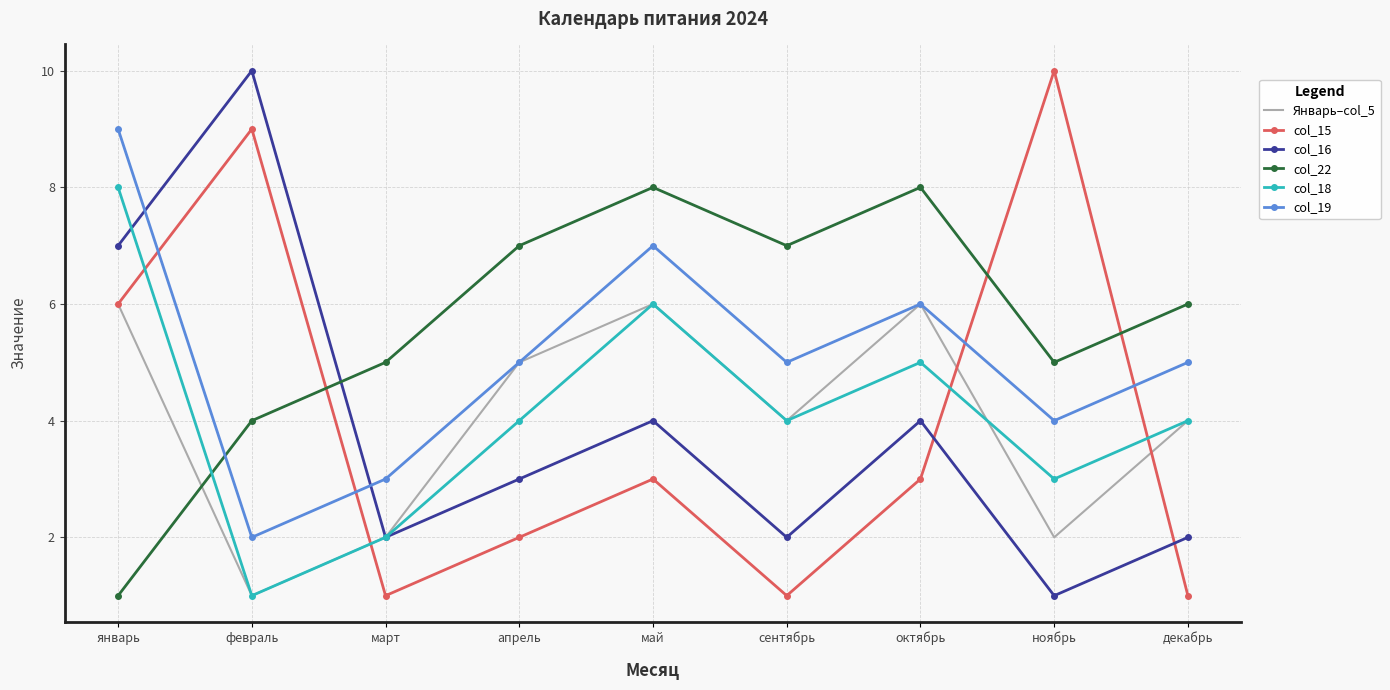

What is the difference between the maximum and minimum values in the col_19 series?

7